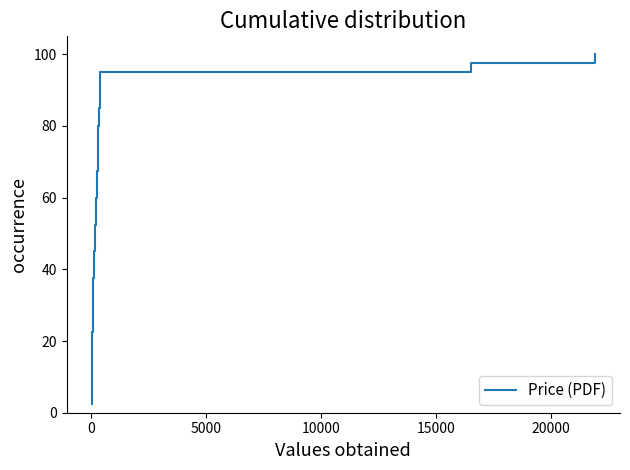

How many values are below 52?

20